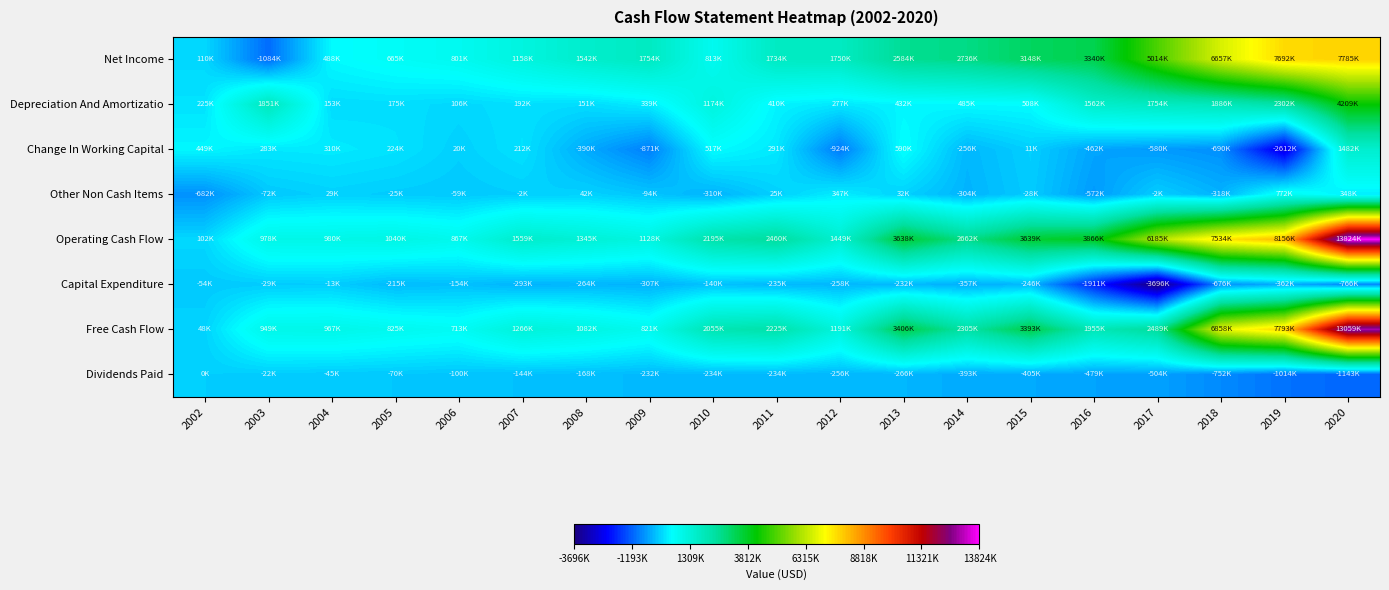

At which category is the sum across all series the highest?

2020